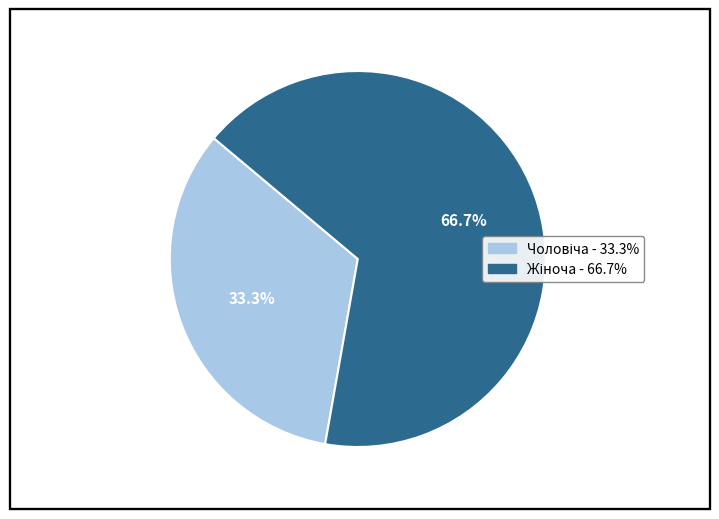

Is there a majority slice in this chart?

Yes